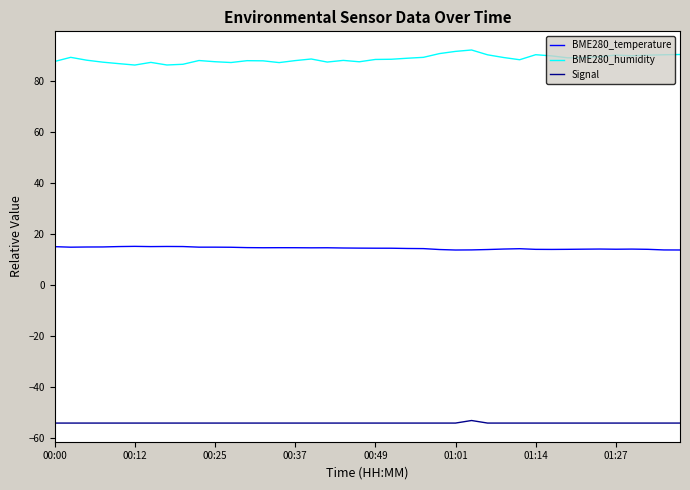

How many distinct data groups are displayed?

3